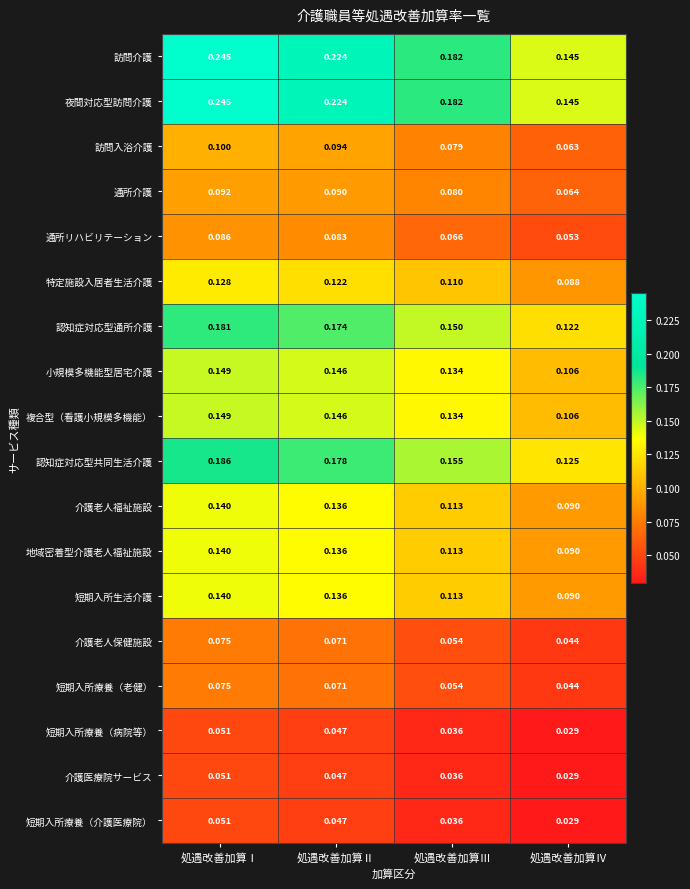

Where is 通所介護 nearest to the value 0?

処遇改善加算Ⅳ